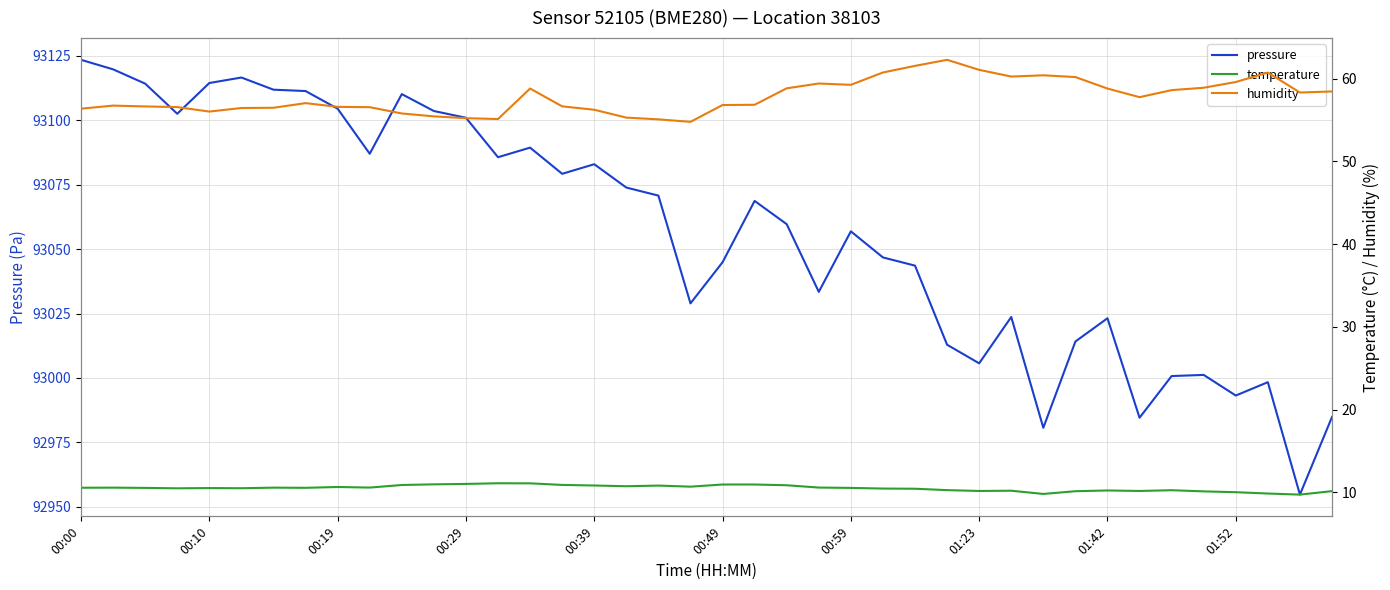

In pressure, how many points are higher than both neighbors (excluding endpoints)?

10